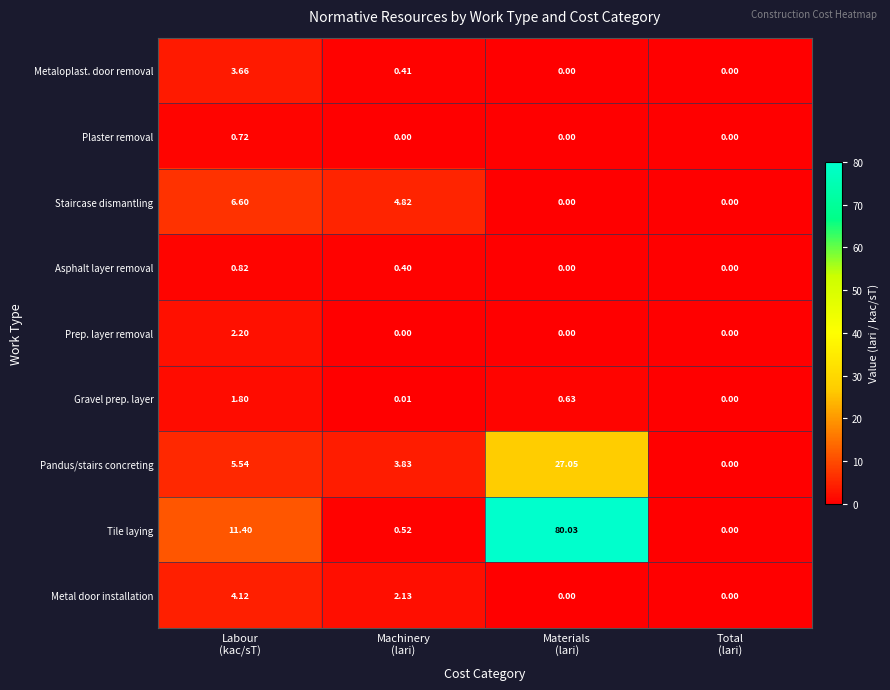

Which series has the widest spread of values?

Tile laying